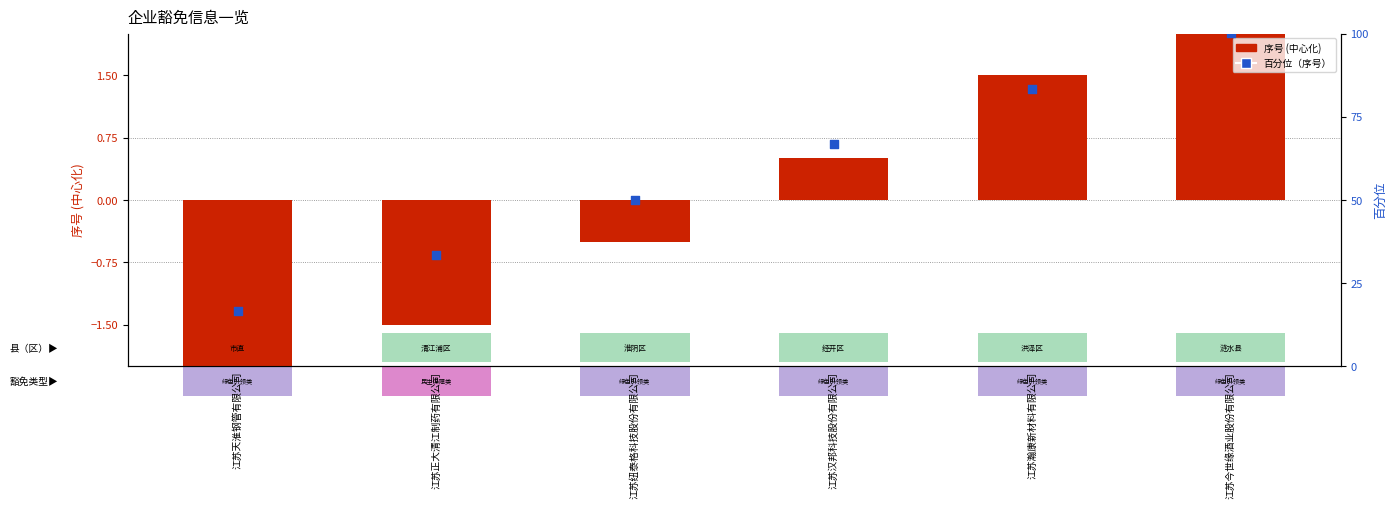

What are all the series names shown in the legend?

序号 (centered), 百分位（序号）